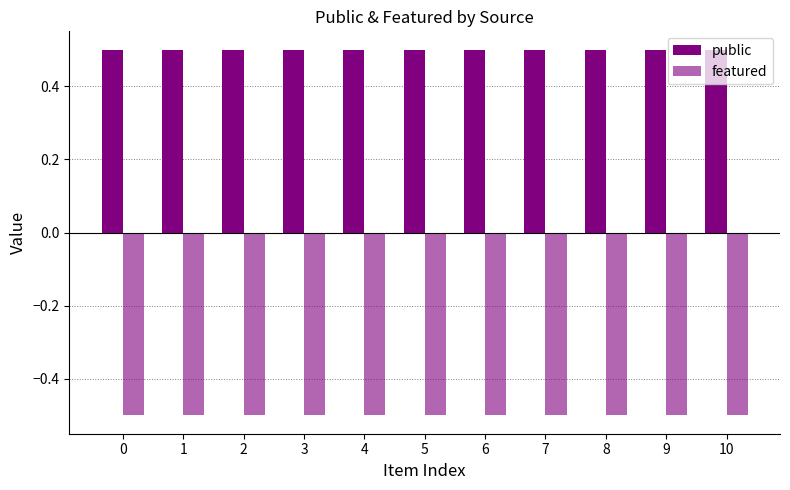

What is the sum of the featured values at 1 and 4?

-1.0